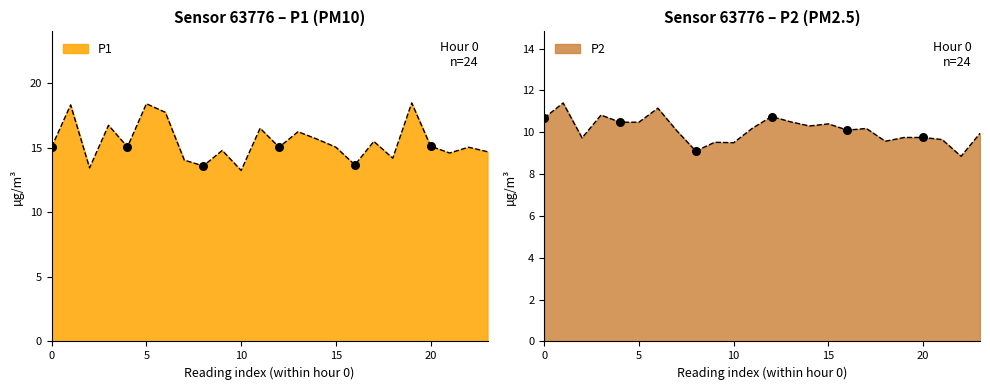

Which series contains the highest Y value?

P1